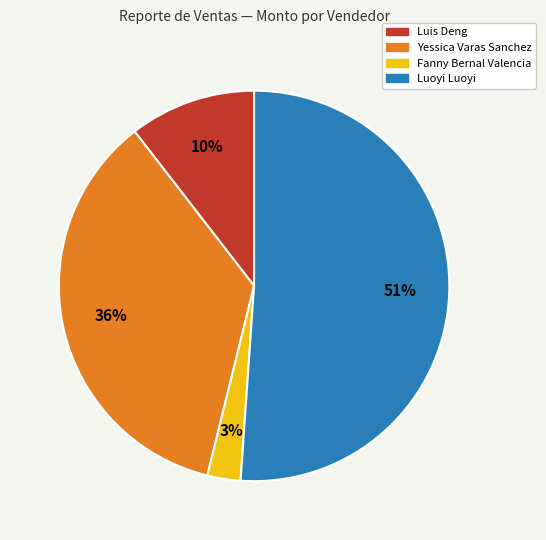

Count the number of slices in the pie.

4